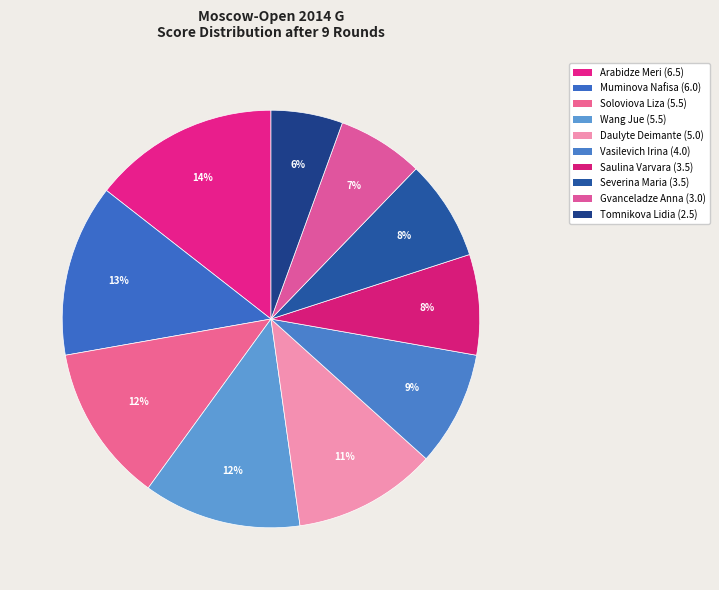

How many slices are in this pie chart?

10